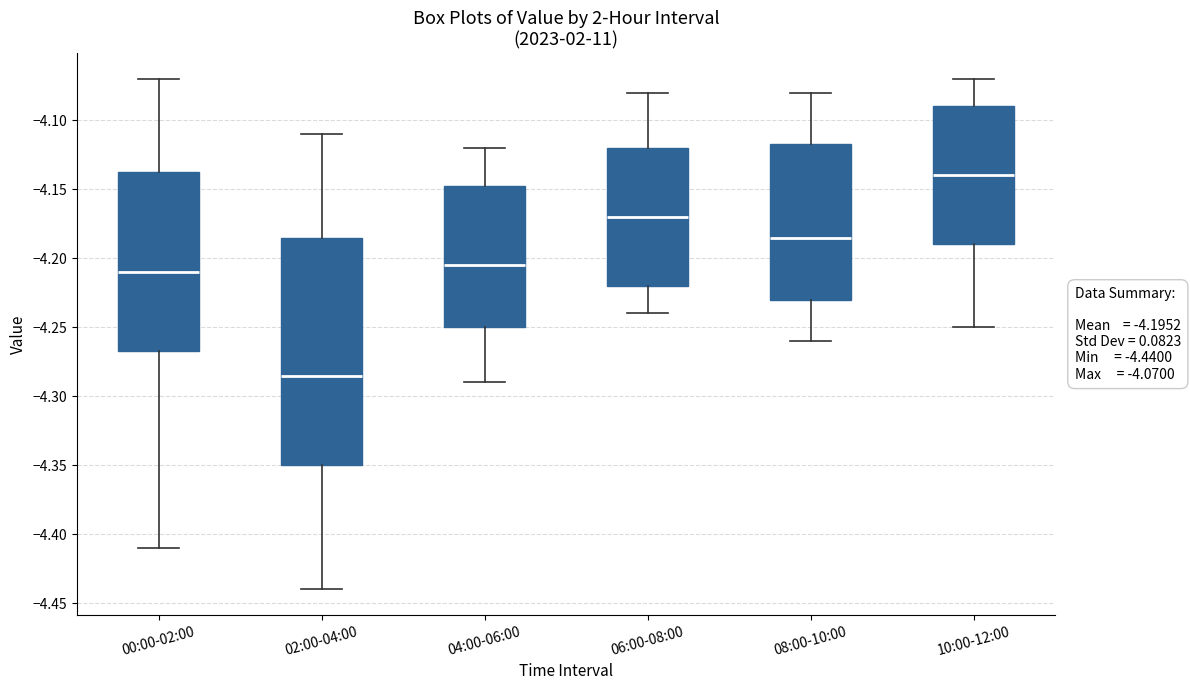

Which box is the tallest, from its lower edge to its upper edge?

02:00-04:00